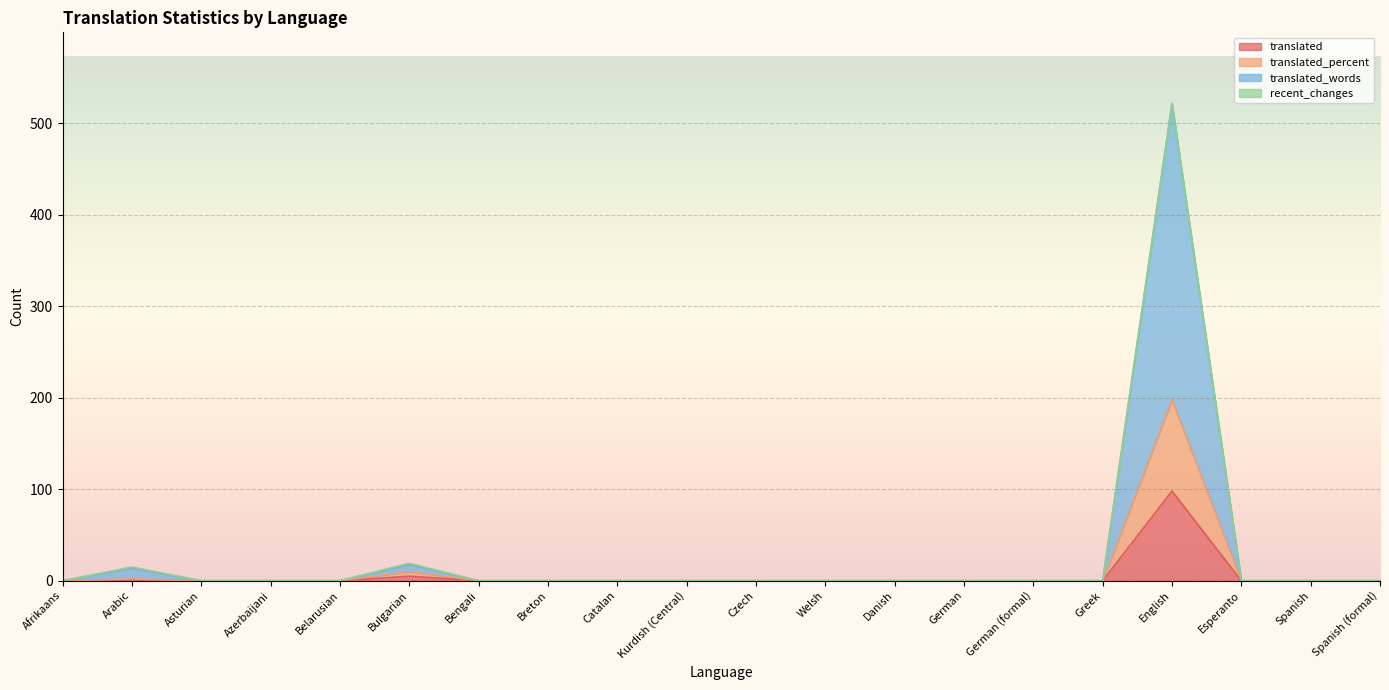

Which series changed the most between Danish and English?

translated_words